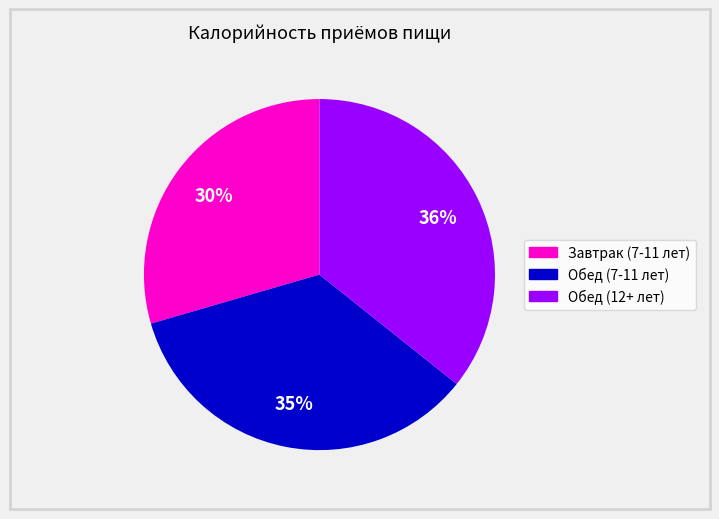

To the nearest percent, what is the combined percentage of Обед (7-11 лет) and Обед (12+ лет)?

70%